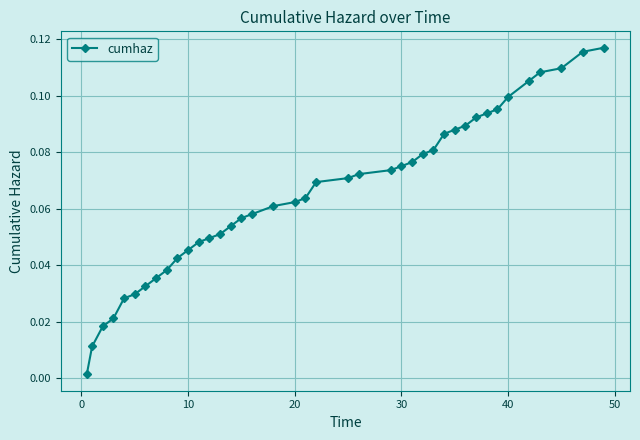

What is the sum of all values?

2.6